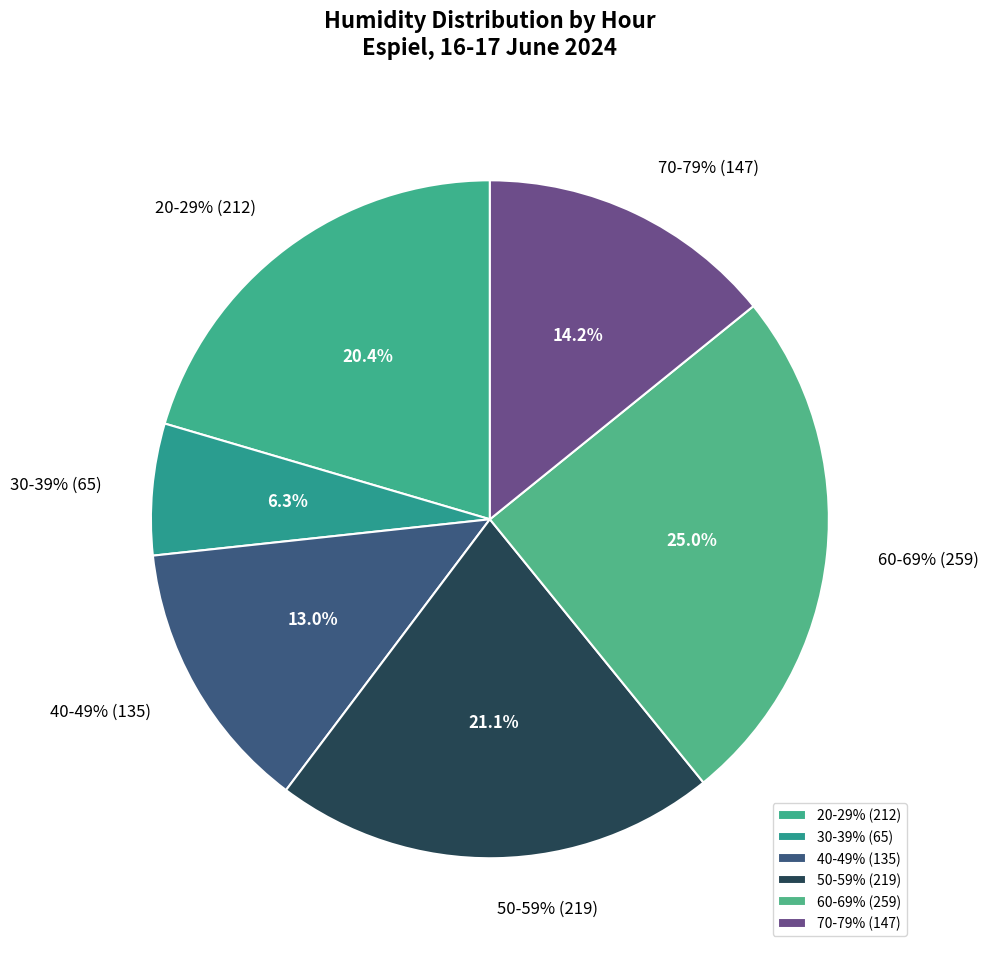

Is it true that 09:00 is 1% of the pie?

False